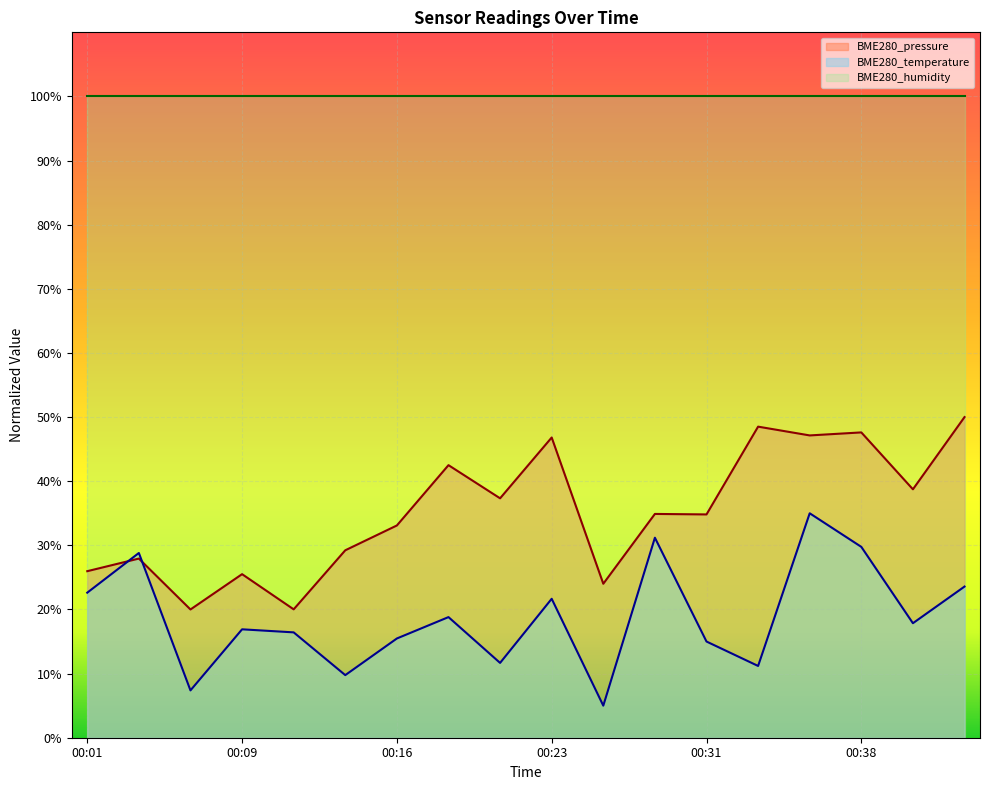

True or false: BME280_pressure has a value of 12.0 at 00:33.

False